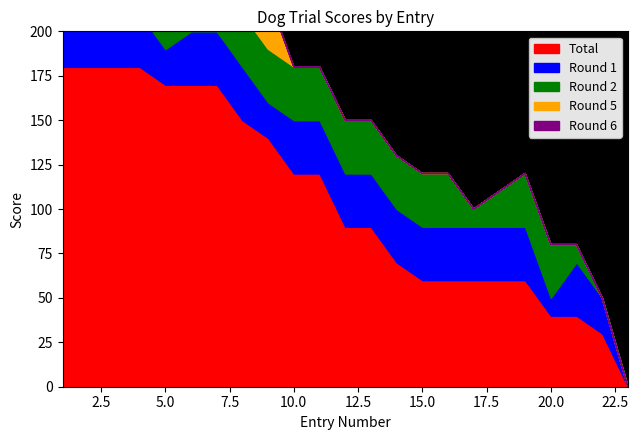

True or false: Round 1 and Total intersect in this chart.

False